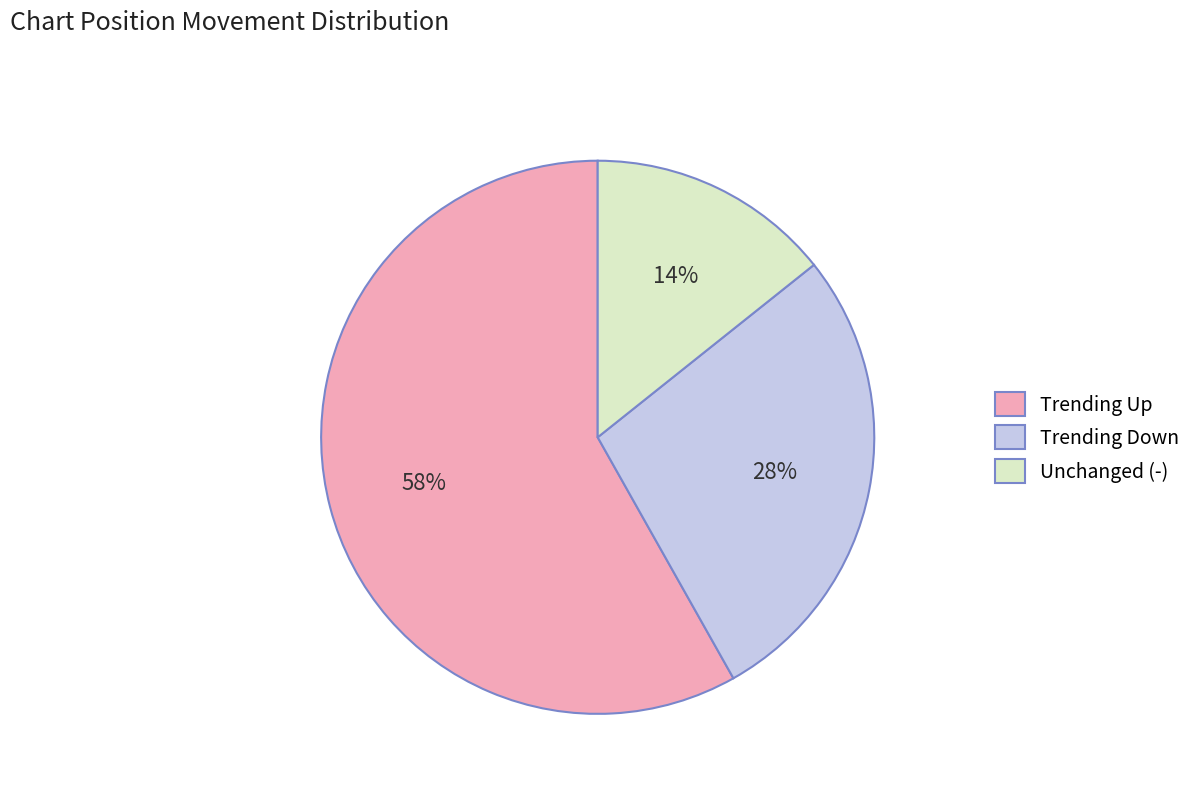

Which has a higher value, Trending Down or Trending Up?

Trending Up